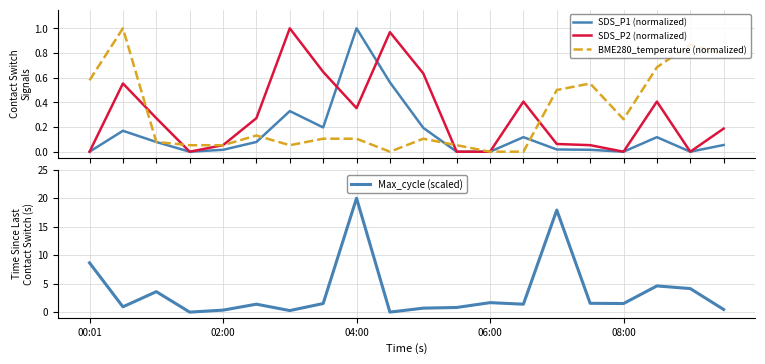

How many positive values does the SDS_P2 (normalized) series have?

14